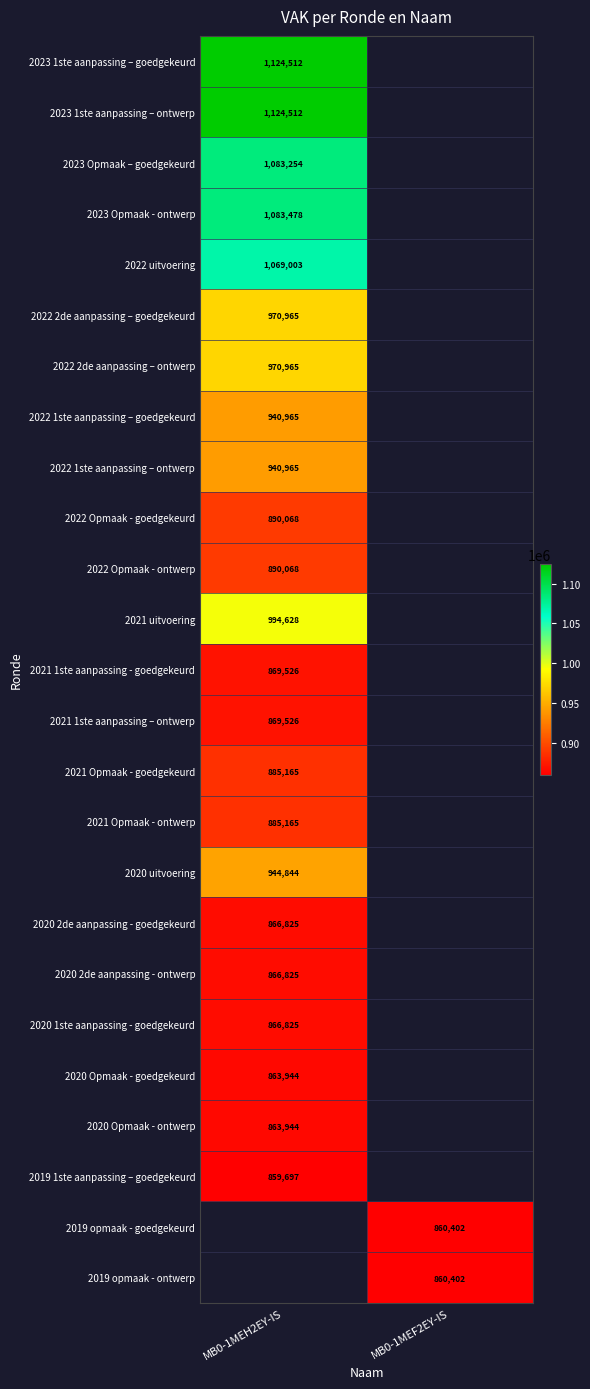

How many series are shown in this chart?

25